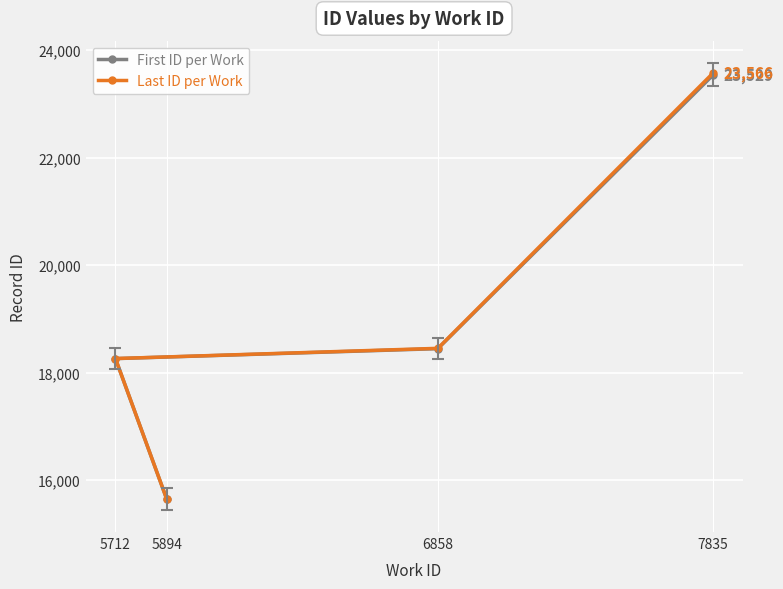

Does the chart display data point markers on the line(s)?

Yes